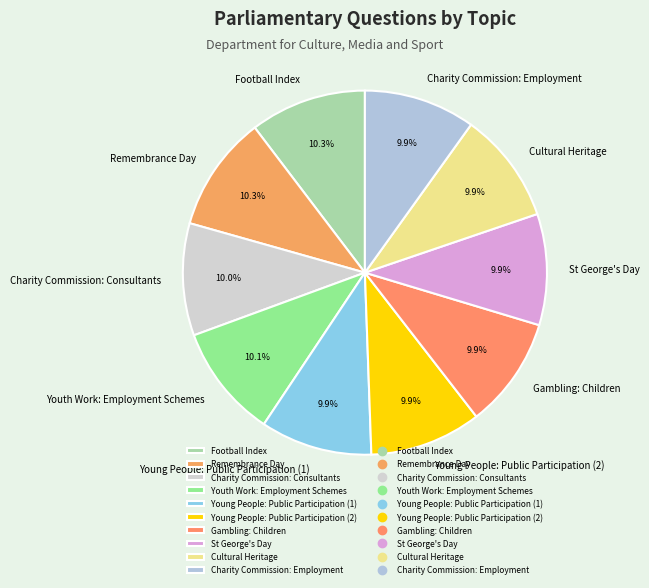

Is there a majority slice in this chart?

No